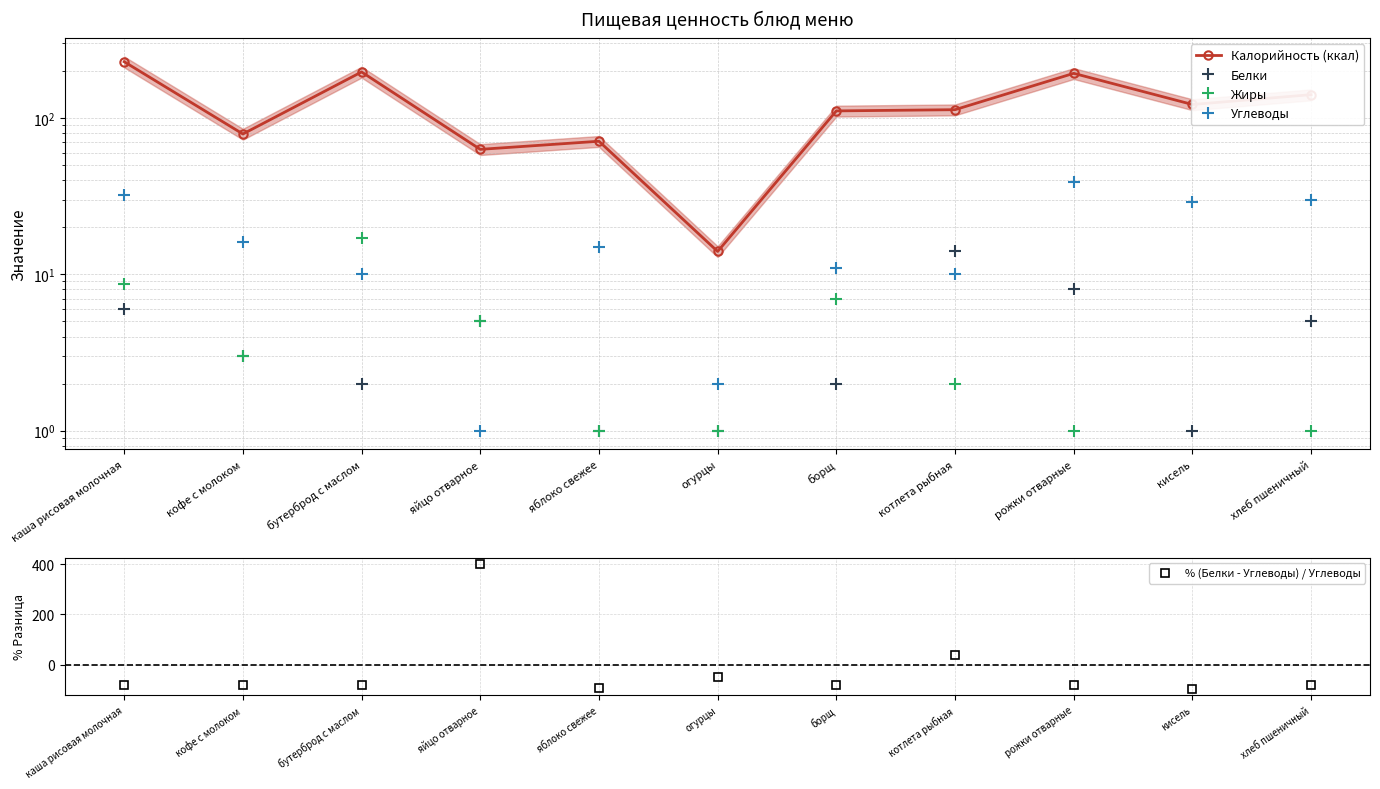

Where is Углеводы nearest to the value 20?

кофе с молоком